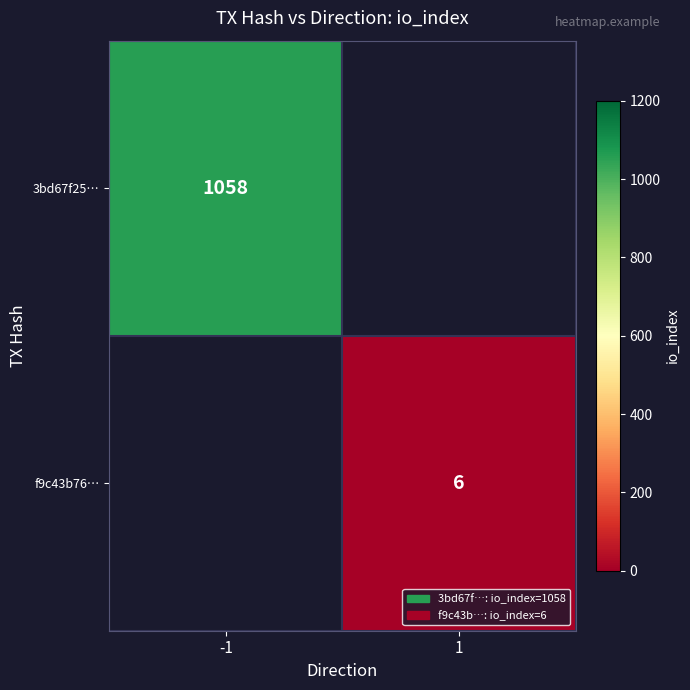

The f9c43b76… series shows 6 at 1. True or false?

True